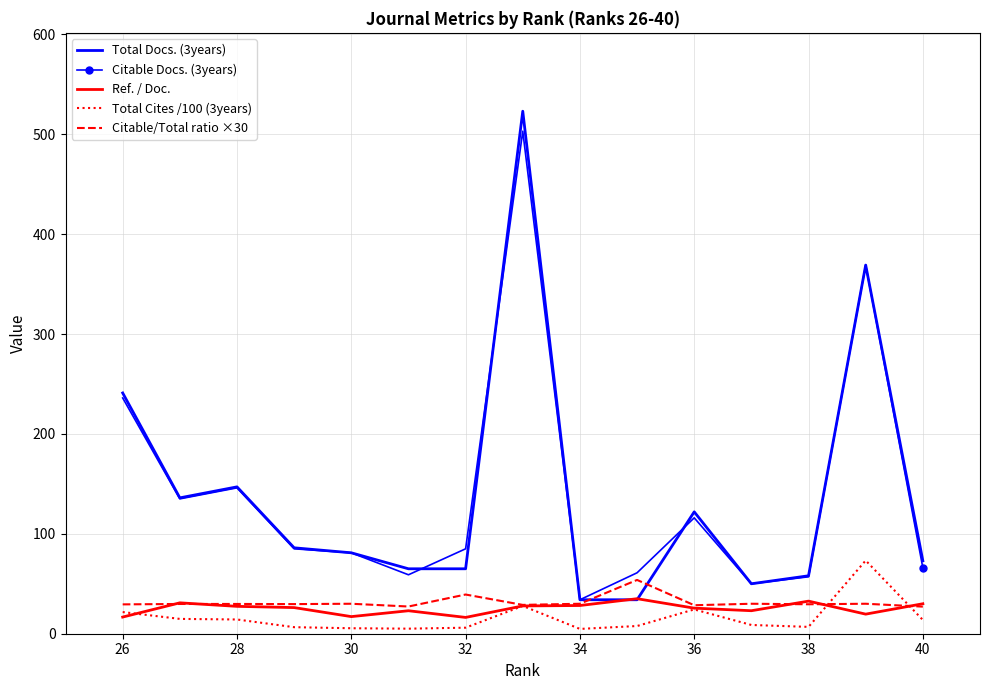

Which series has the largest range (max minus min)?

Total Docs. (3years)